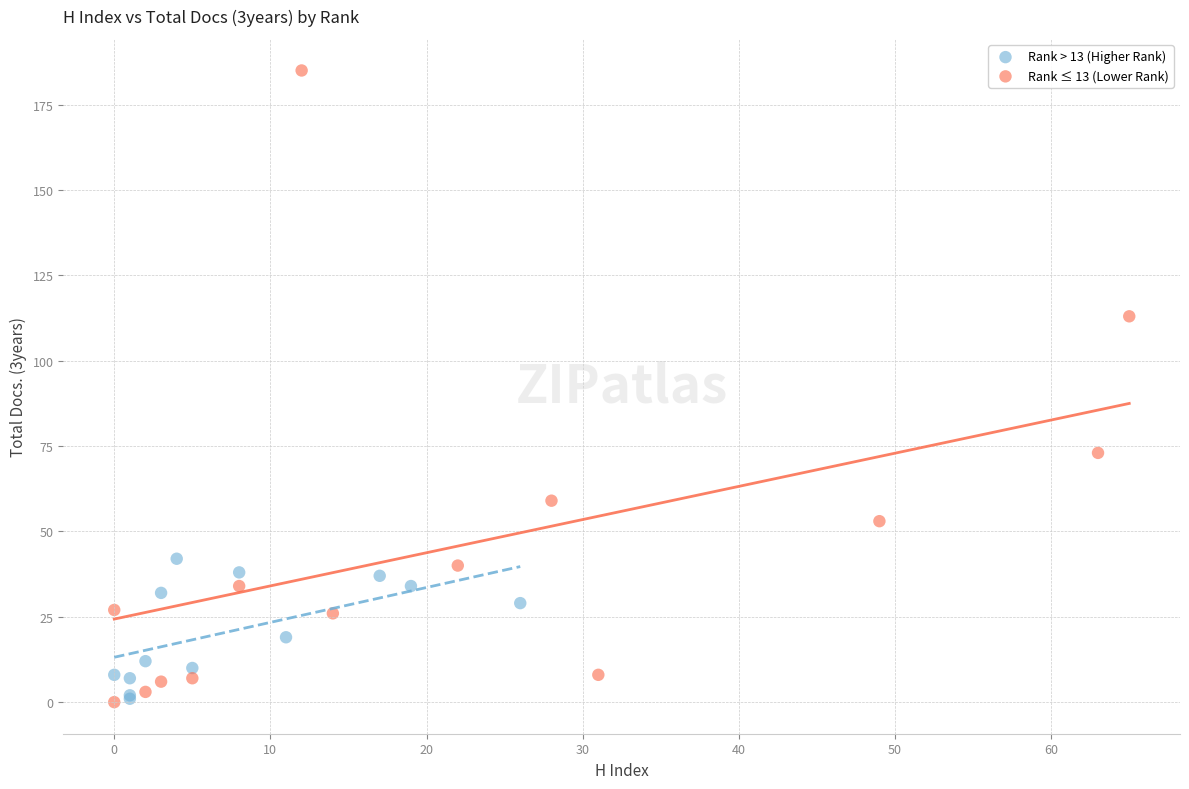

Which series has the widest spread of Y values?

Rank ≤ 13 (Lower Rank)